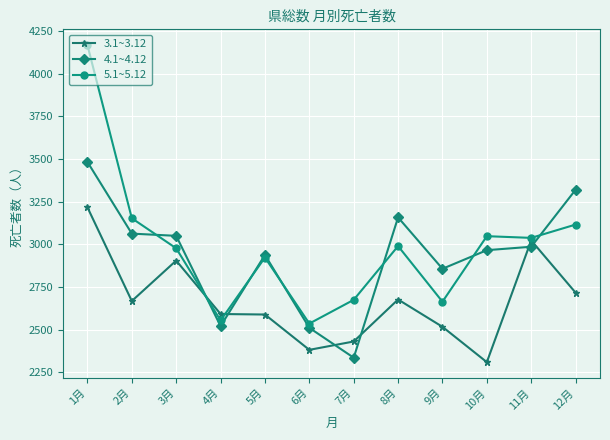

At which label does 4.1~4.12 reach its minimum?

7月